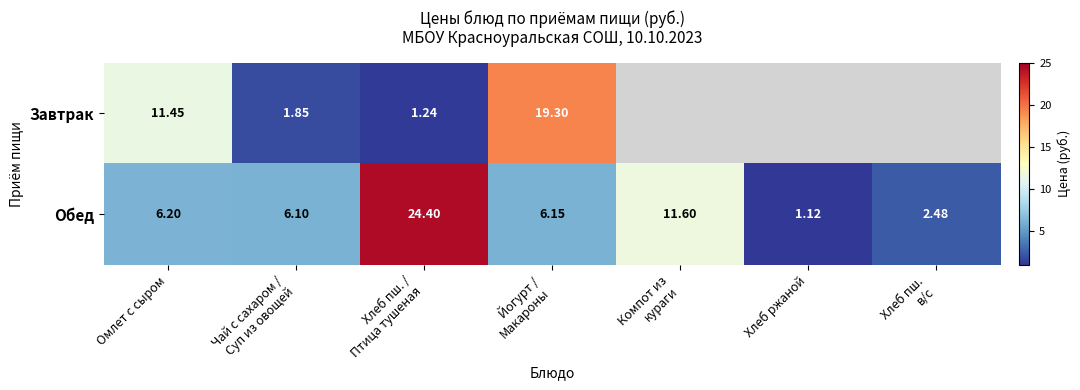

At which label does Обед first exceed 6?

Омлет с сыром